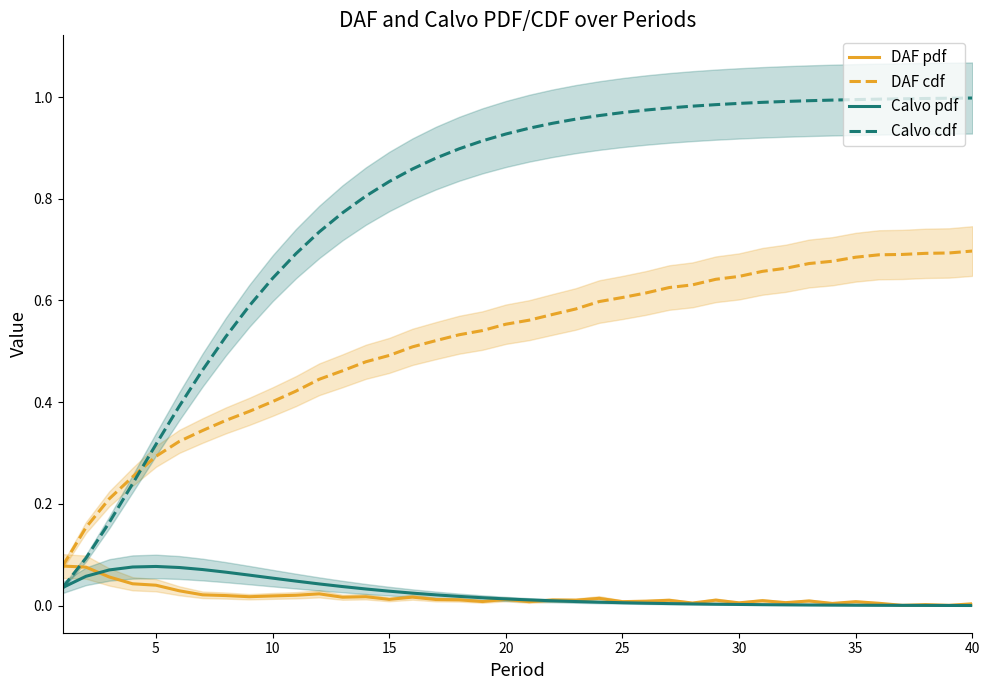

List the series in order of their peak value, highest first.

Calvo cdf, DAF cdf, DAF pdf, Calvo pdf